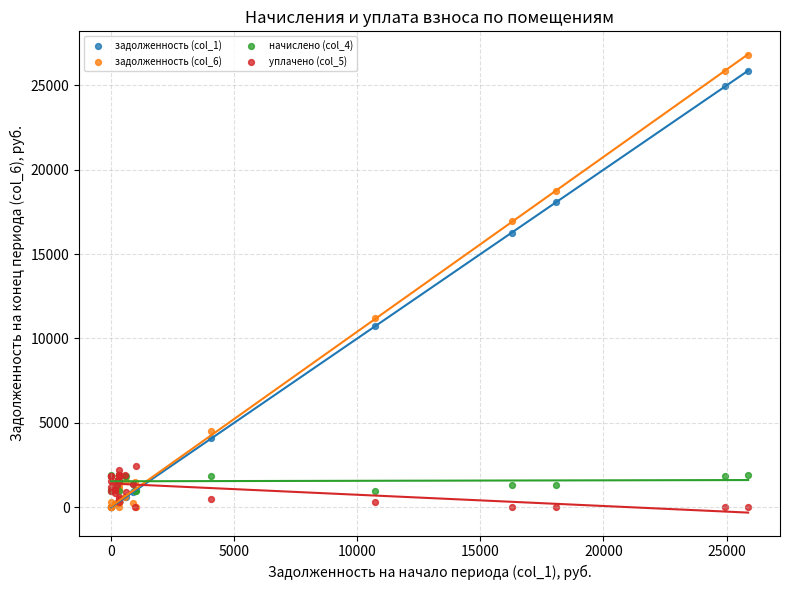

Across all series, what Y value is closest to 13410?

11213.1